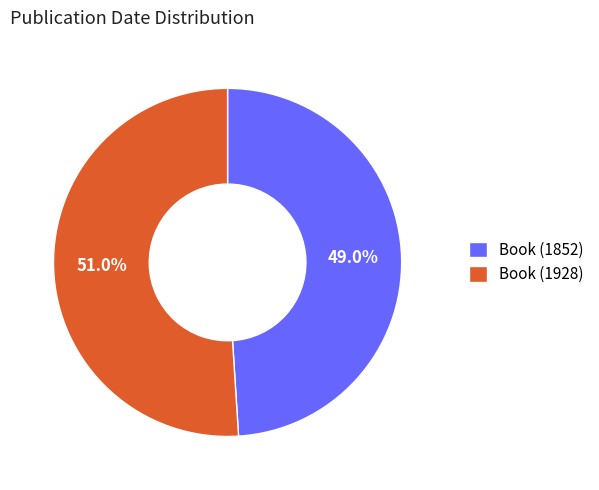

What is the ratio of the value at Book (1852) to the value at Book (1928)?

1.0